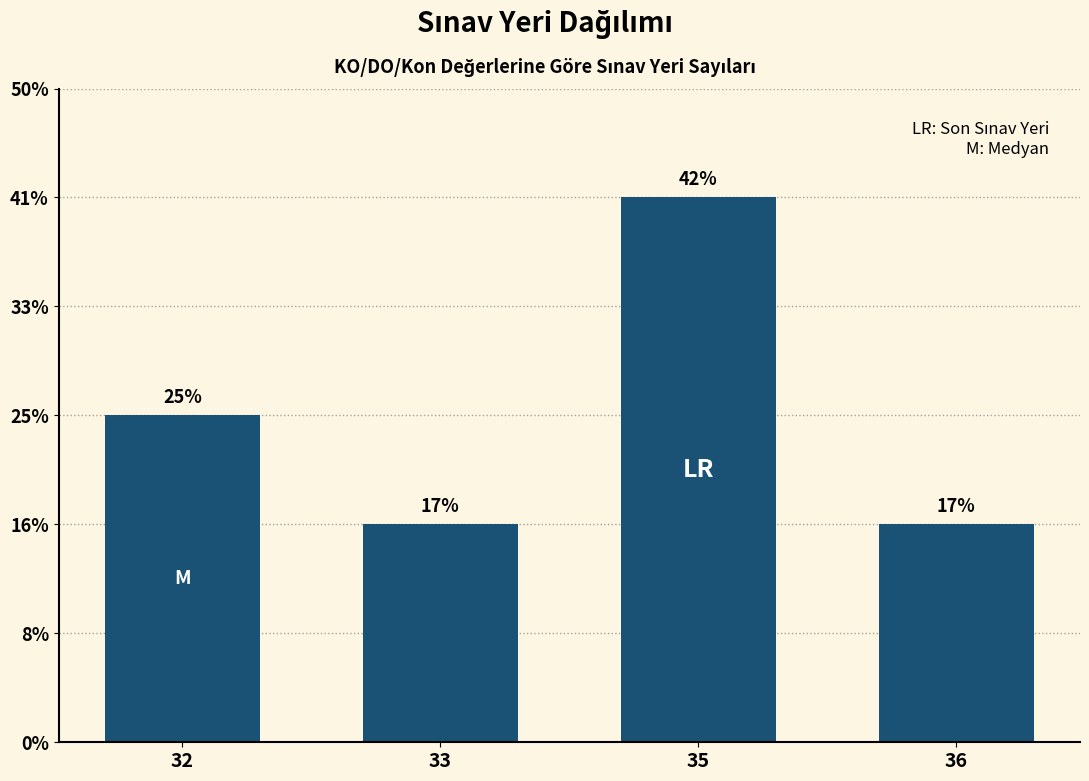

Are the bars horizontal?

No